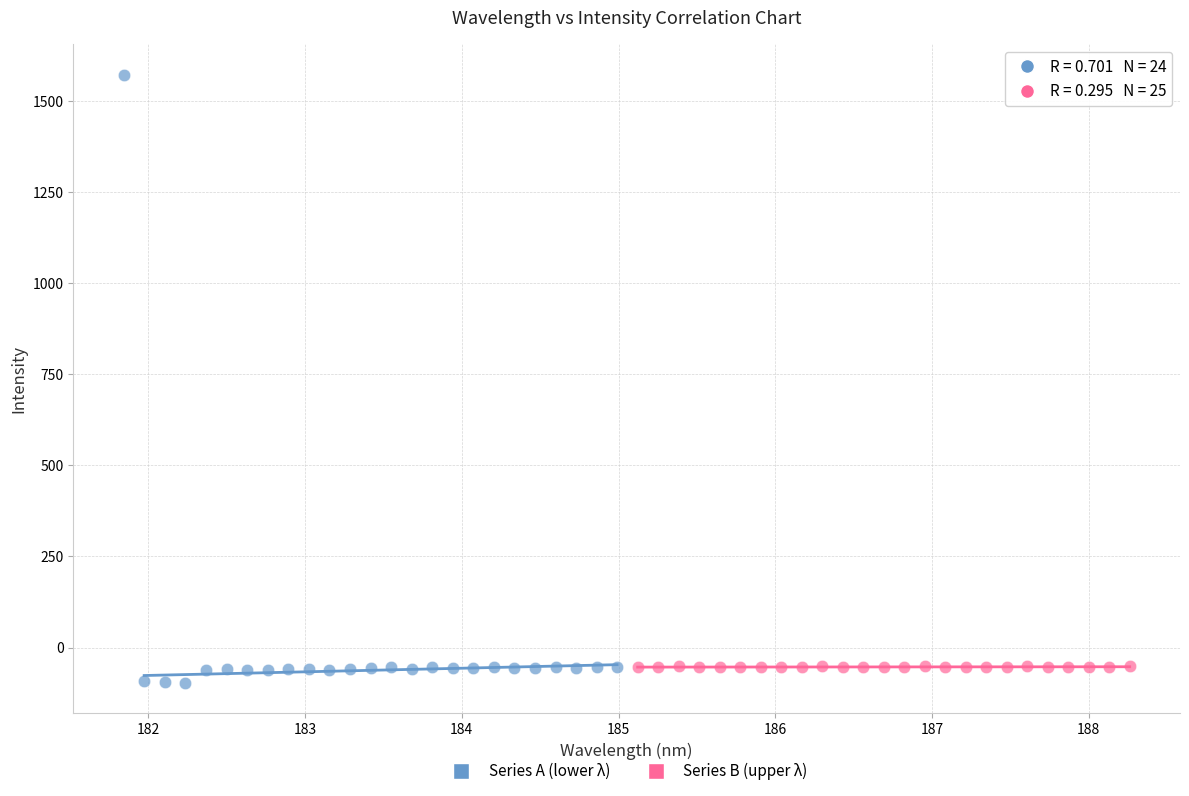

Which series has the widest spread of Y values?

Series A (lower λ)